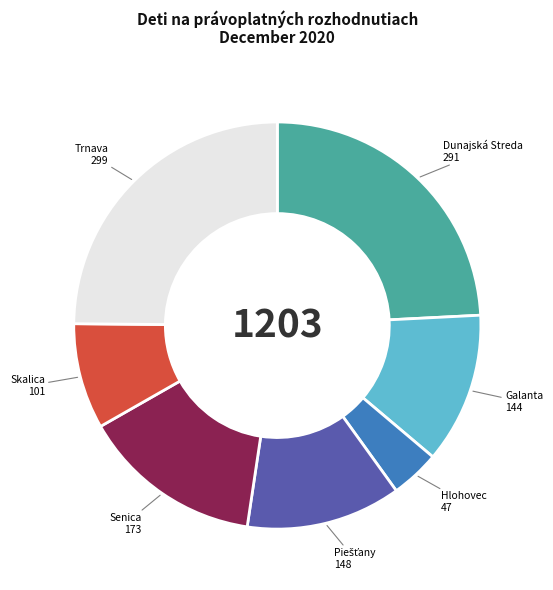

Is there any slice that represents more than half of the pie?

No